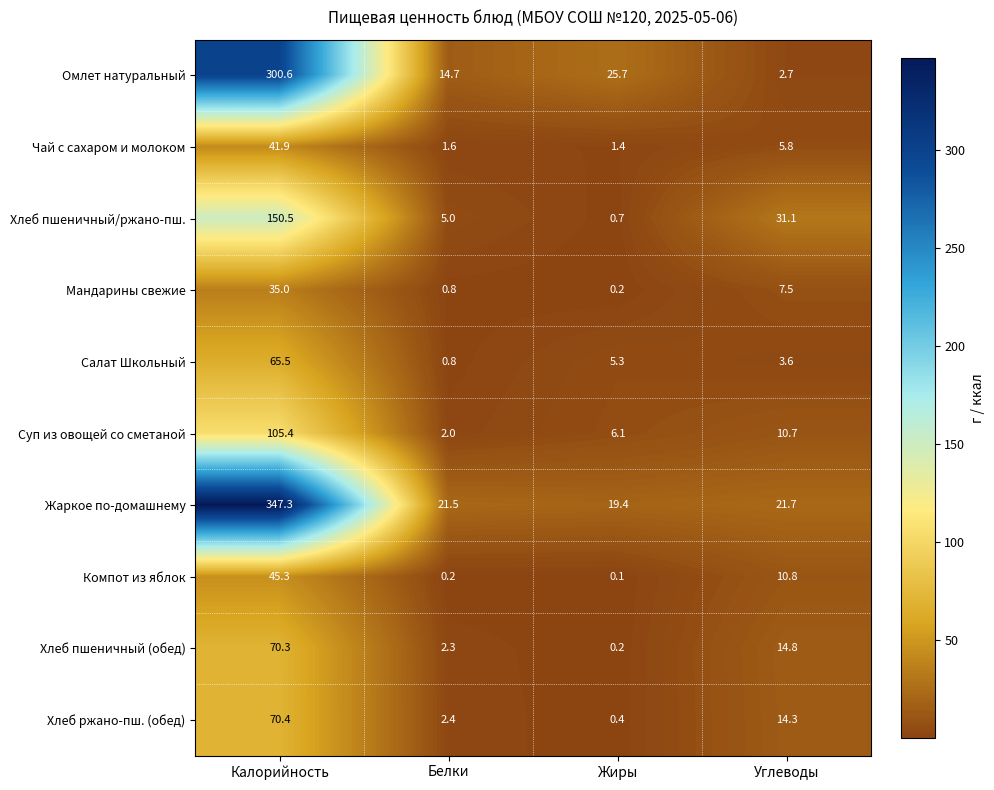

True or false: Чай с сахаром и молоком has a value of 41.9 at Калорийность.

True